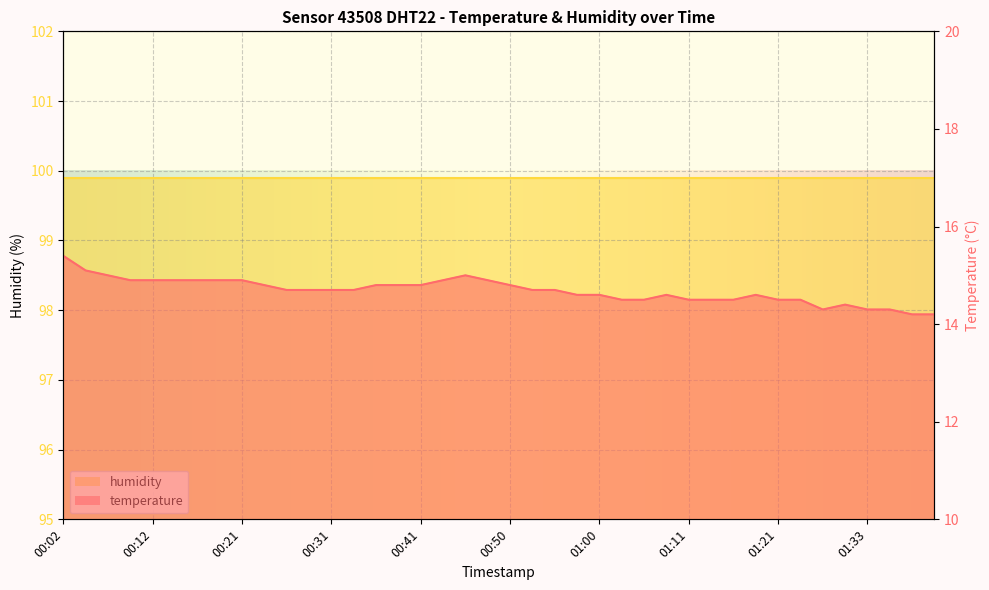

Does the chart display data point markers on the line(s)?

No